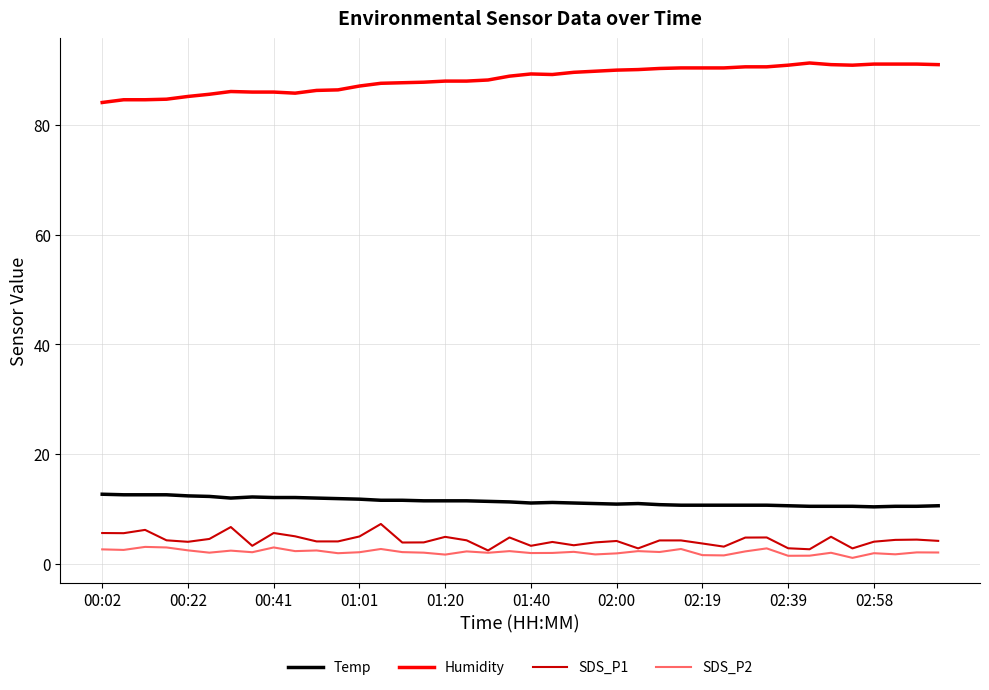

What is the maximum value shown in the chart?

91.3